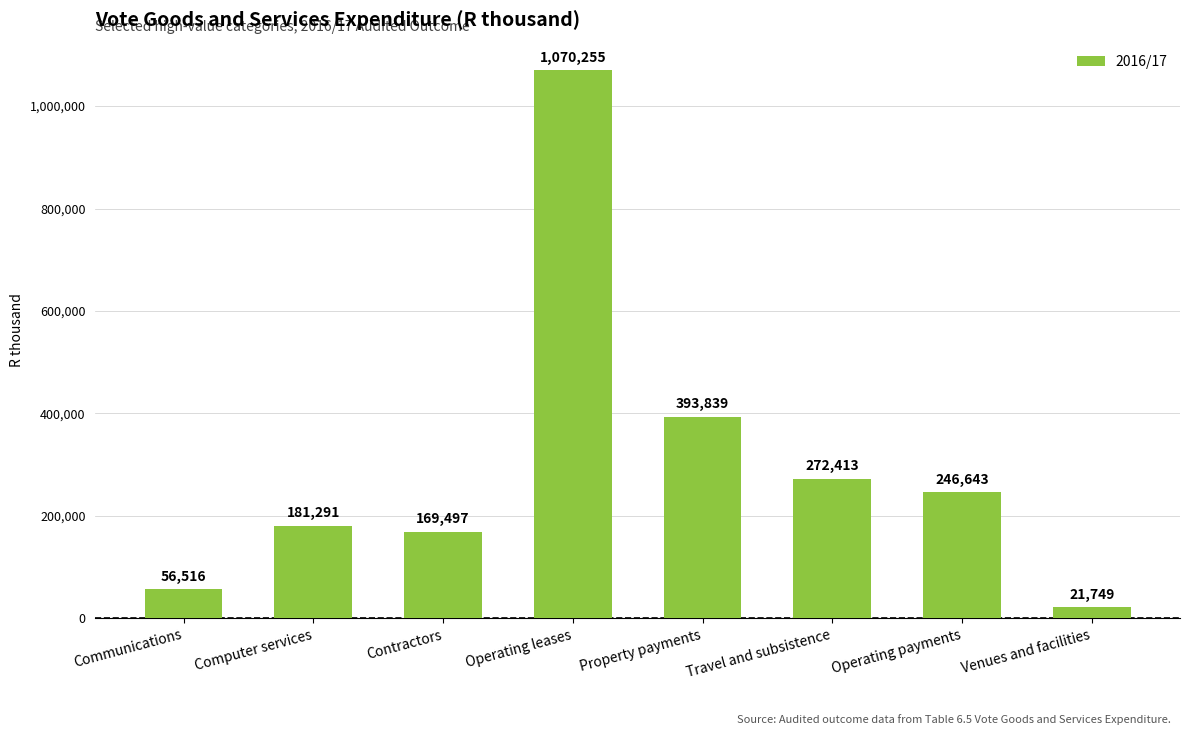

What is the smallest value displayed?

21749